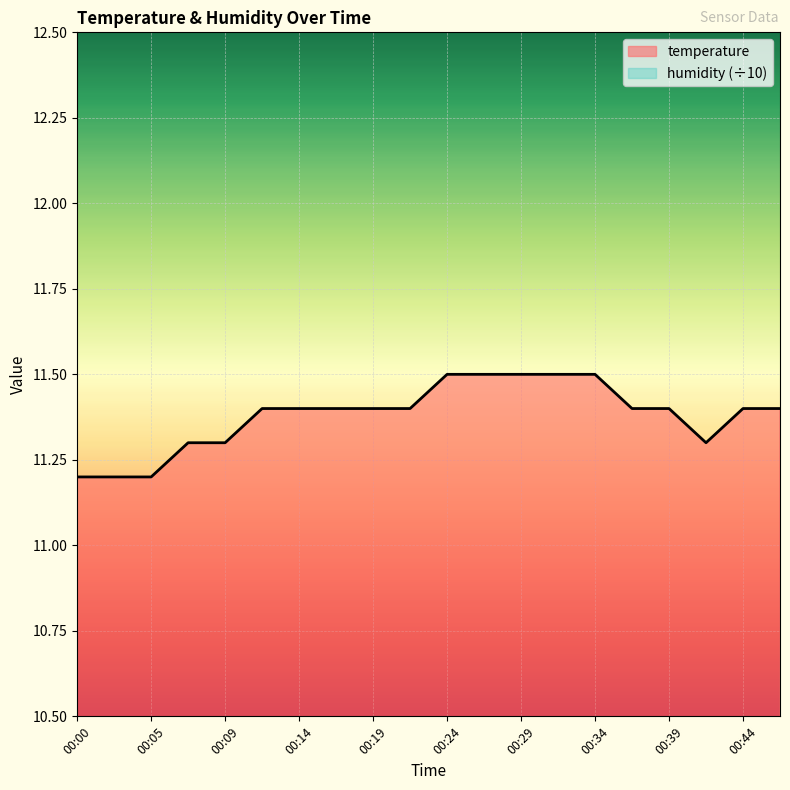

List the labels in order of value, smallest first.

00:00, 00:02, 00:05, 00:07, 00:09, 00:42, 00:12, 00:14, 00:17, 00:19, 00:22, 00:37, 00:39, 00:44, 00:47, 00:24, 00:27, 00:29, 00:32, 00:34